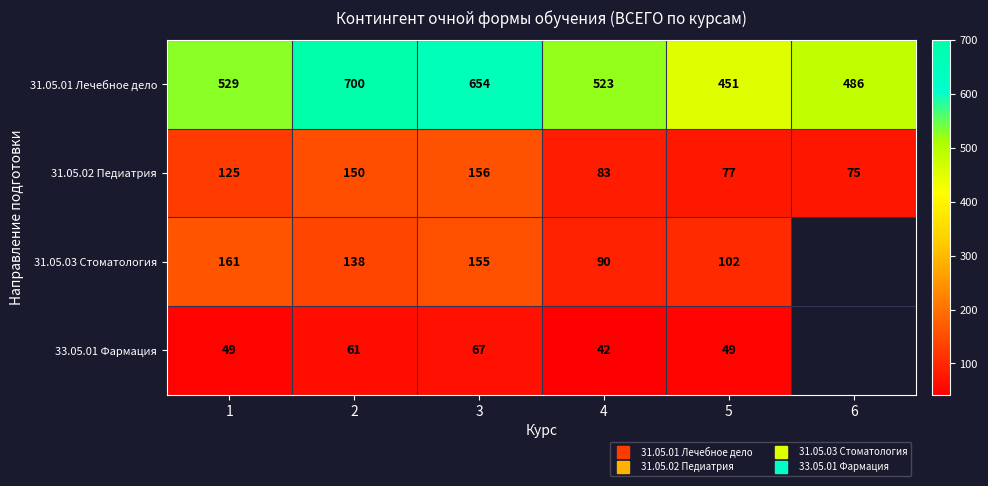

Which series has the widest spread of values?

31.05.01 Лечебное дело